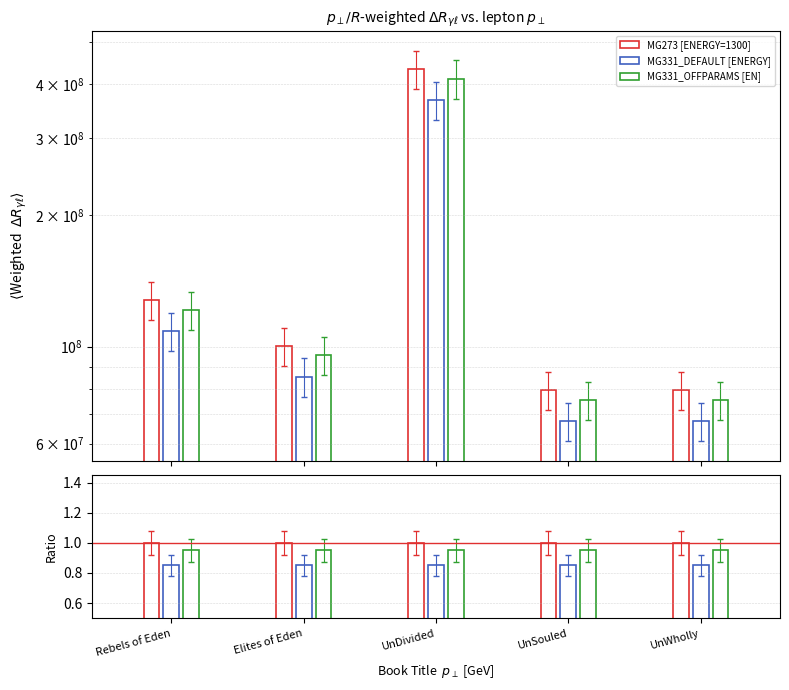

How many groups of bars are there?

5